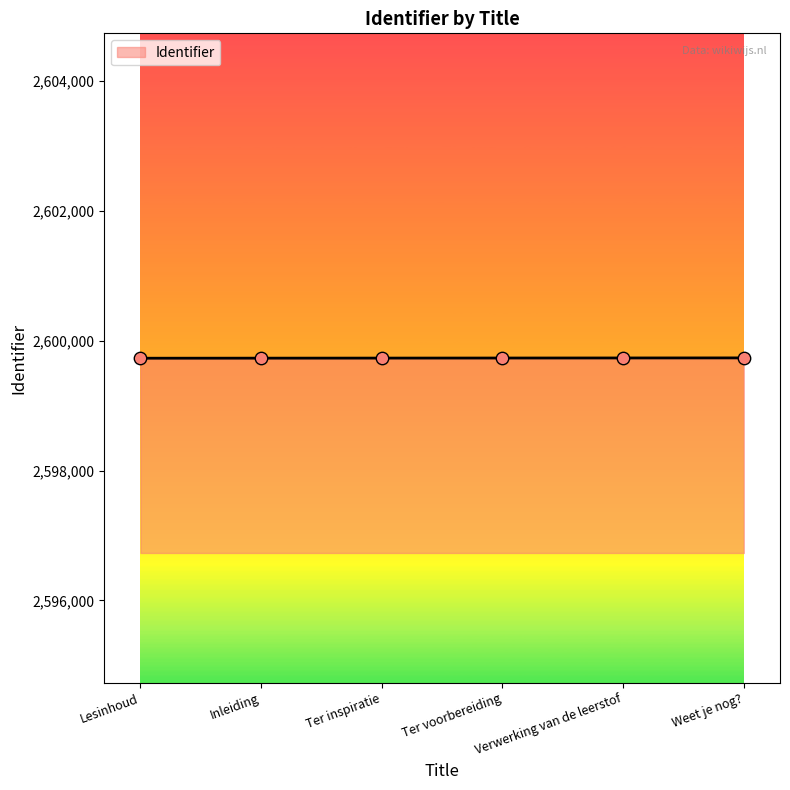

What is the change in value from Inleiding to Verwerking van de leerstof?

+3